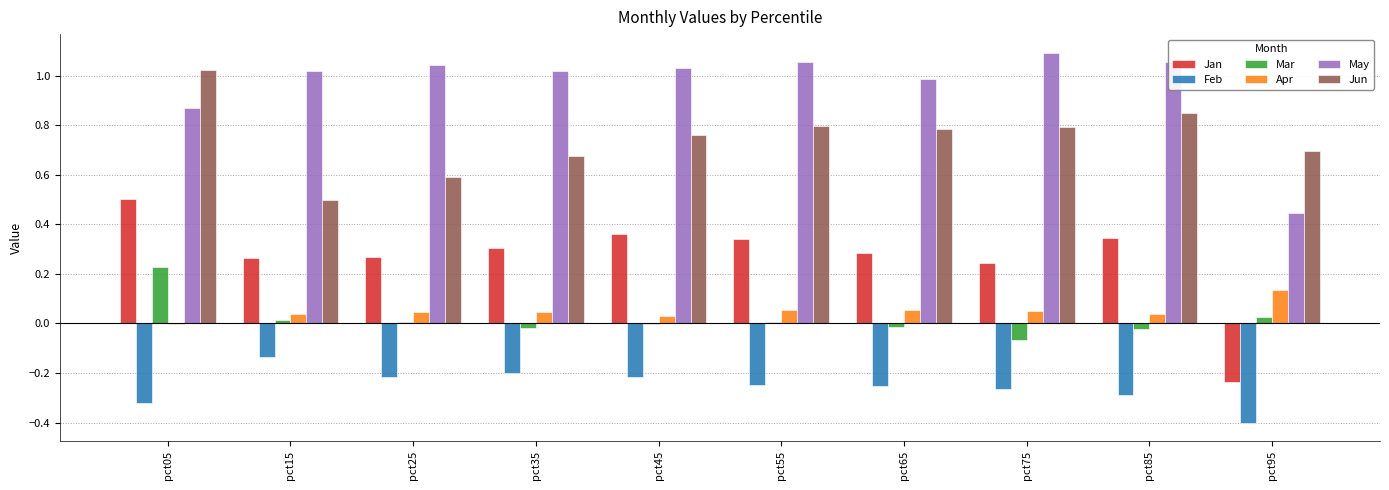

Are the bars grouped side by side (vs. stacked)?

Yes